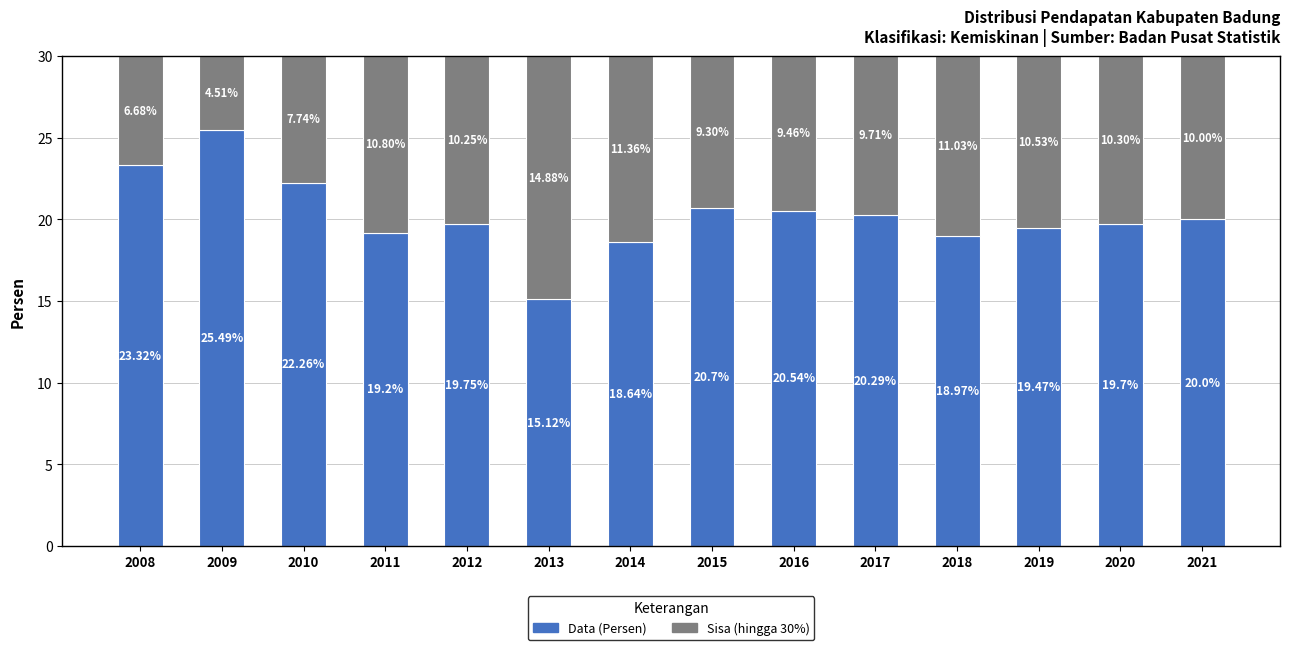

What is the total value across all series at 2011?

30.0